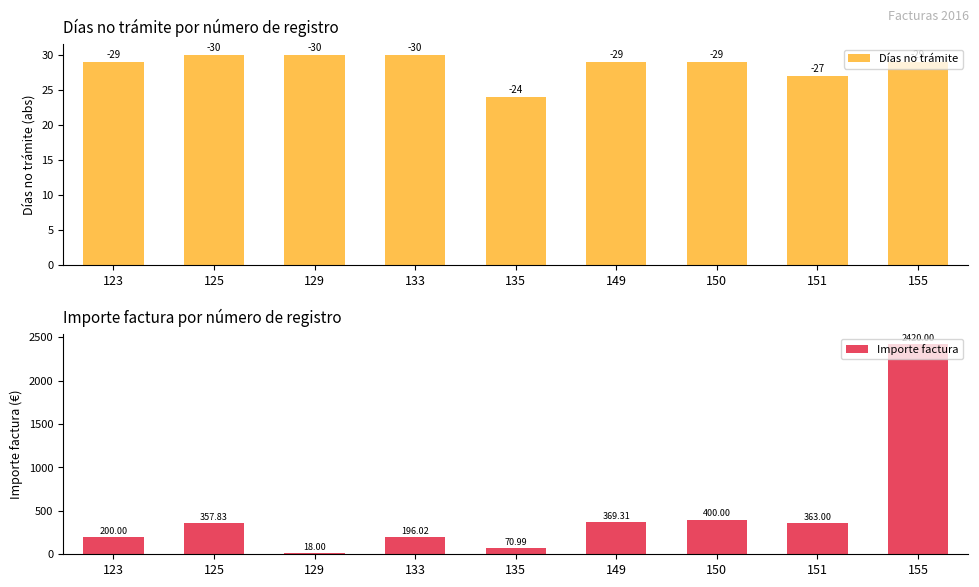

Which category has the highest value across all series?

155